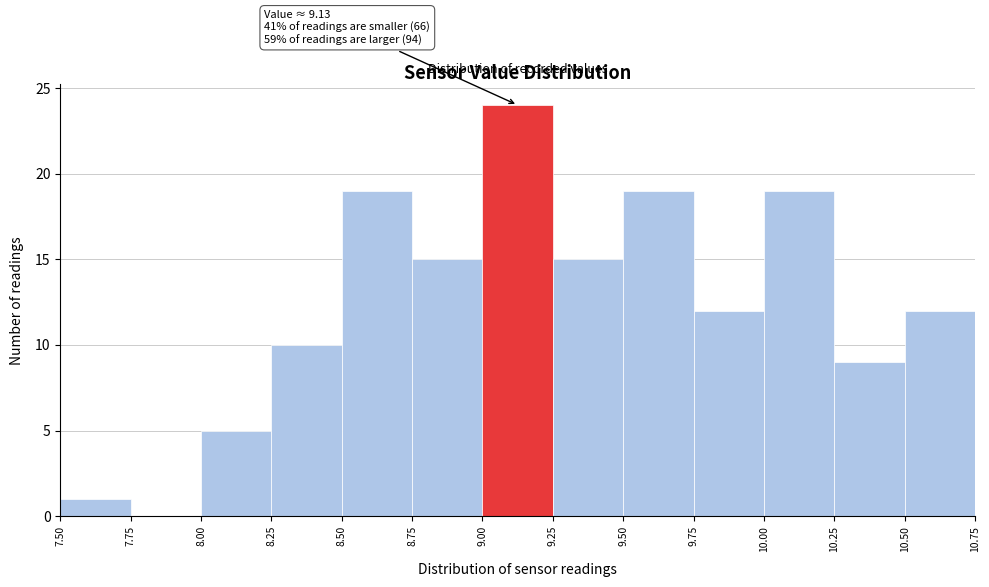

Which range on the x-axis has the tallest bar?

9.00 to 9.25